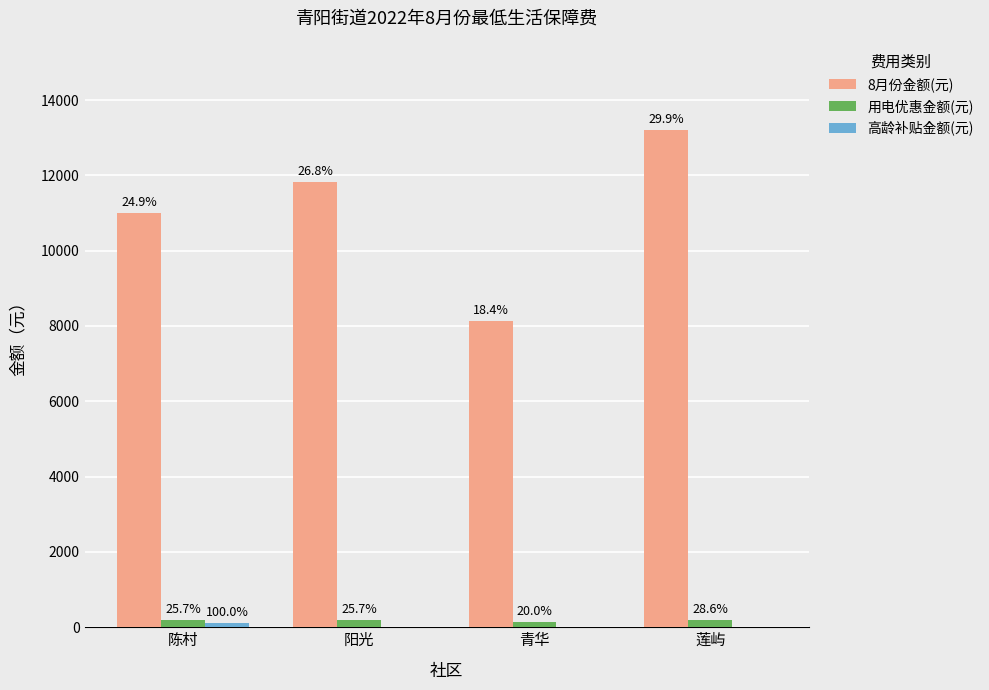

Which label corresponds to the smallest value in the chart?

阳光